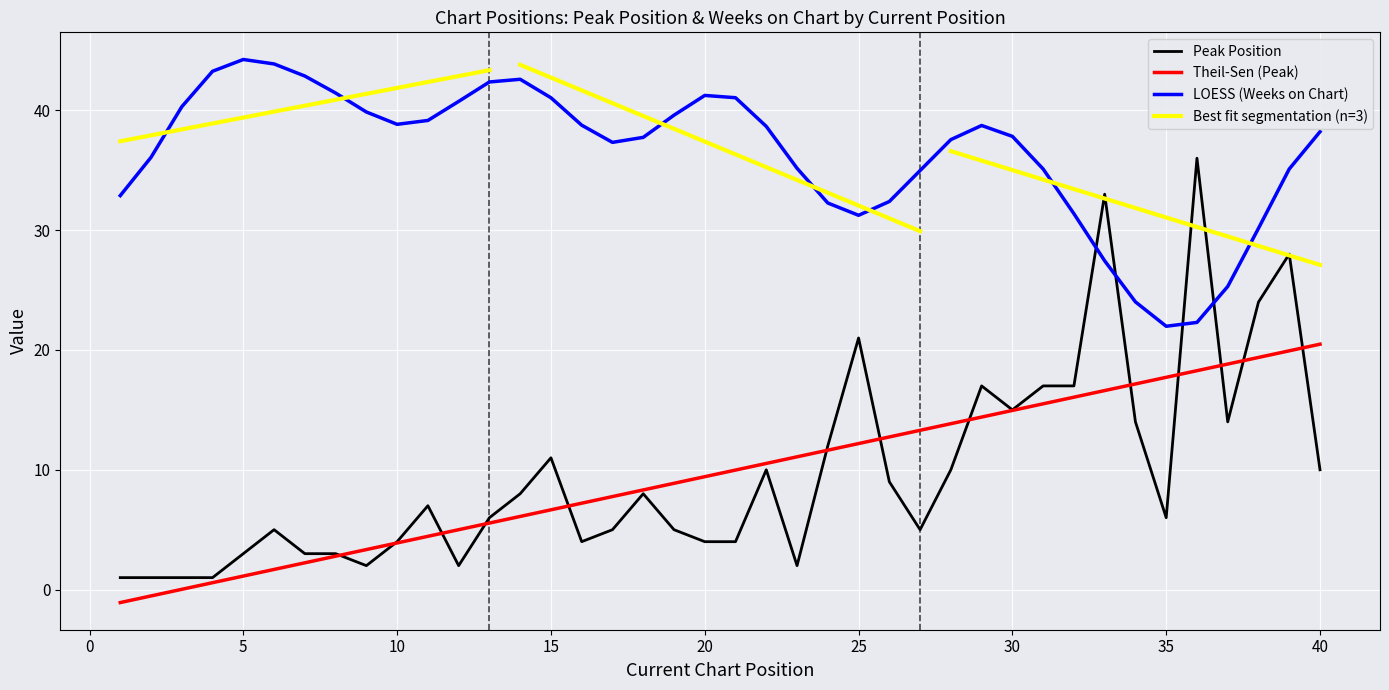

Read the value at 22, to the nearest 10.

10